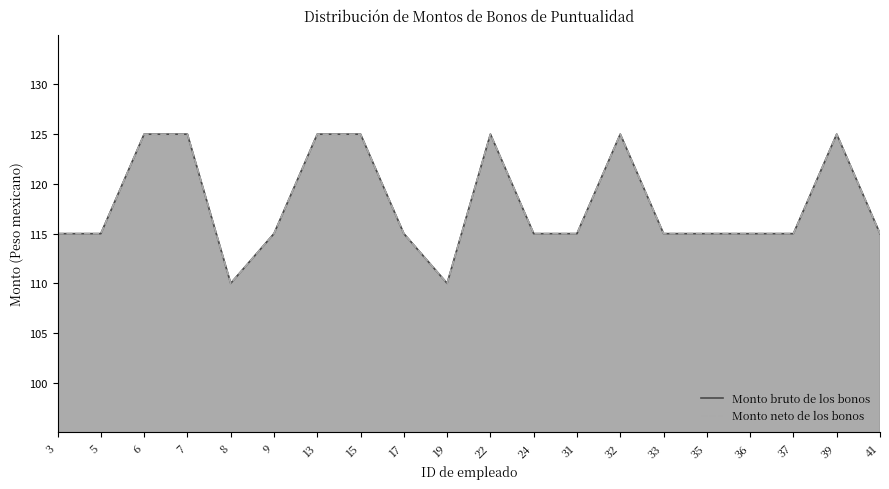

At which label does Monto neto de los bonos first exceed 115?

6